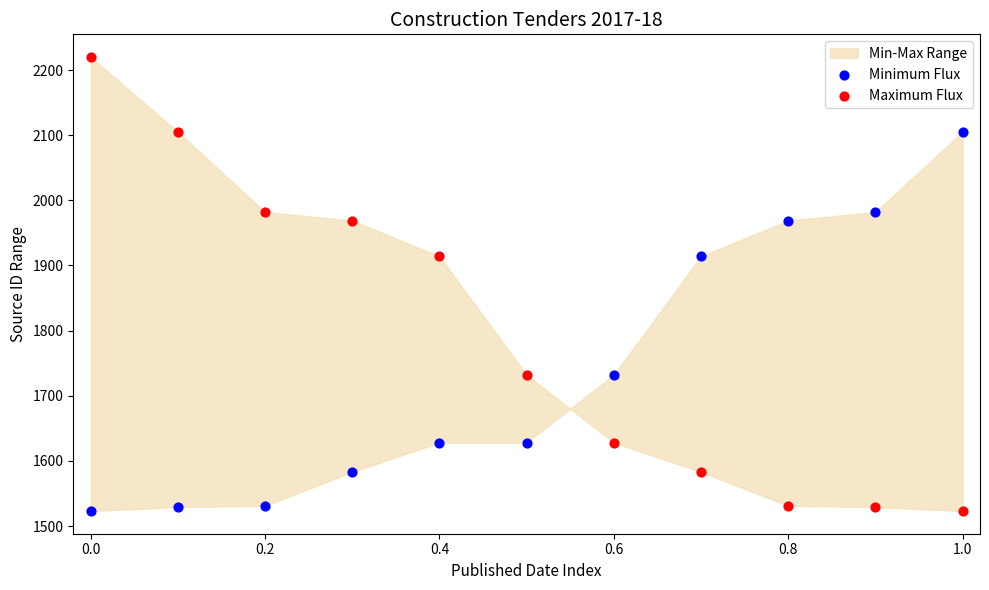

Which series has the widest spread of Y values?

Maximum Flux